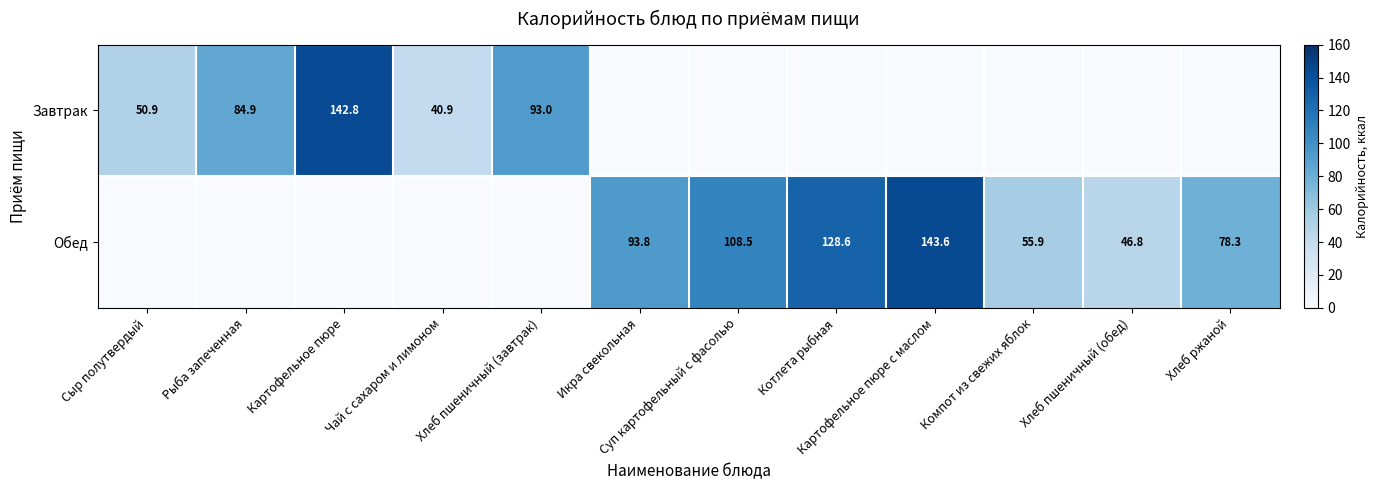

The Завтрак series shows 25.2 at Чай с сахаром и лимоном. True or false?

False